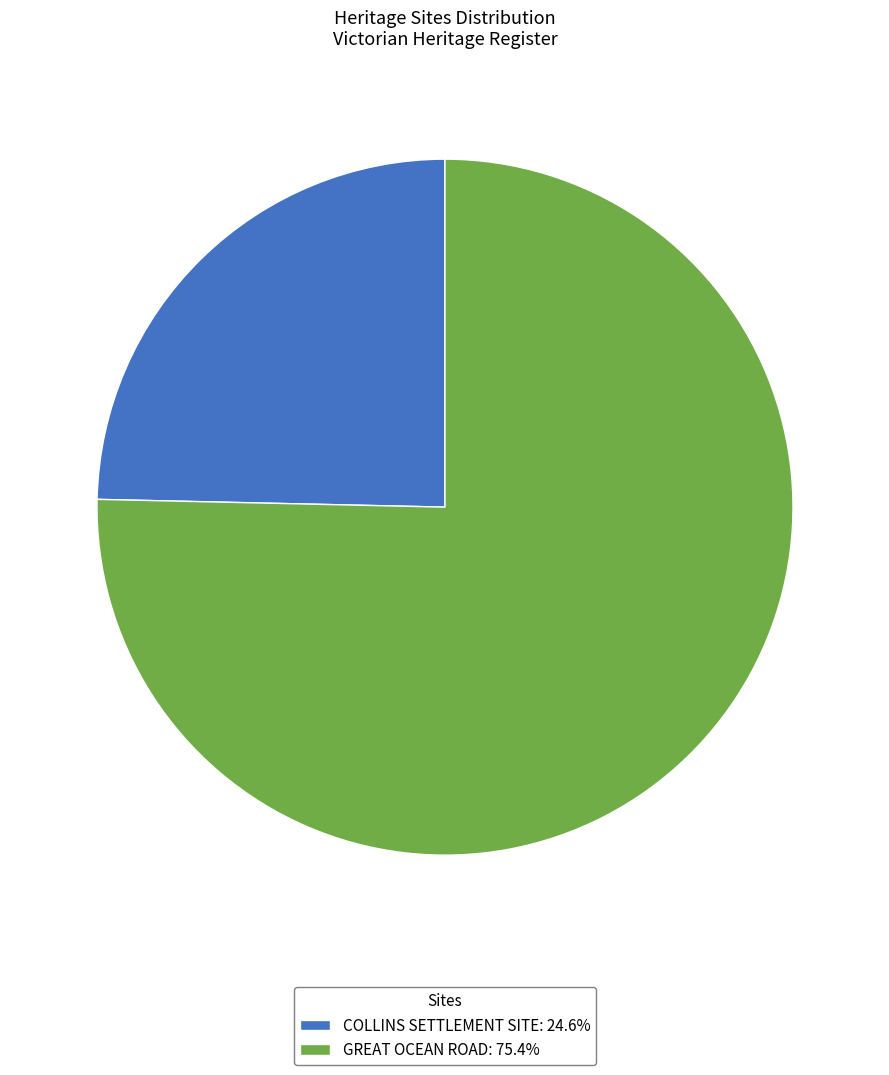

Count the number of slices in the pie.

2